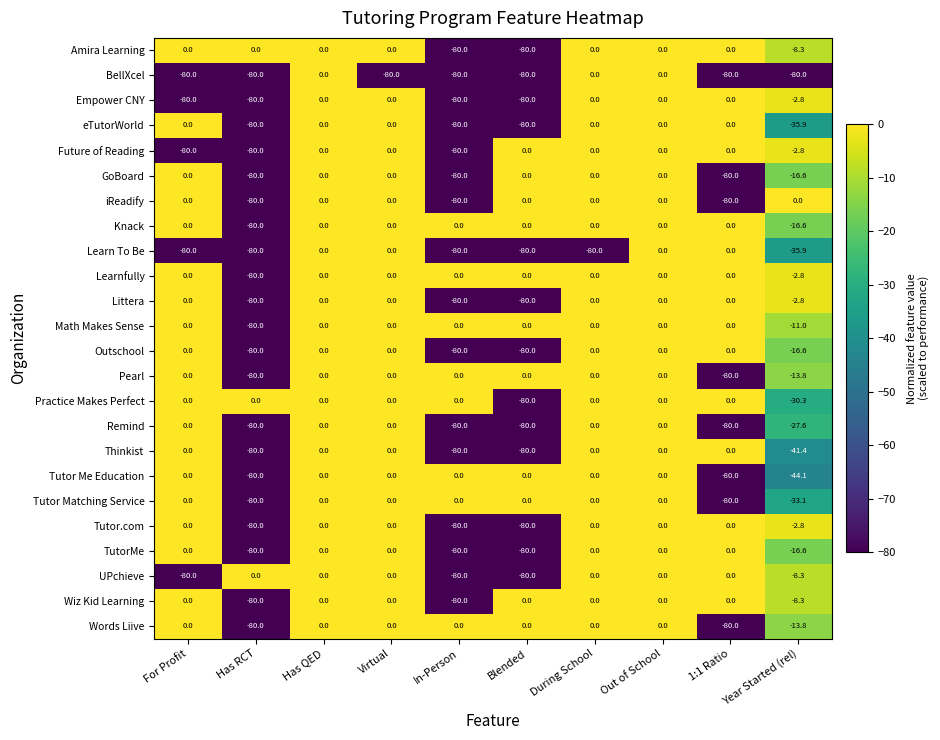

Which series has the largest total across all categories?

Learnfully